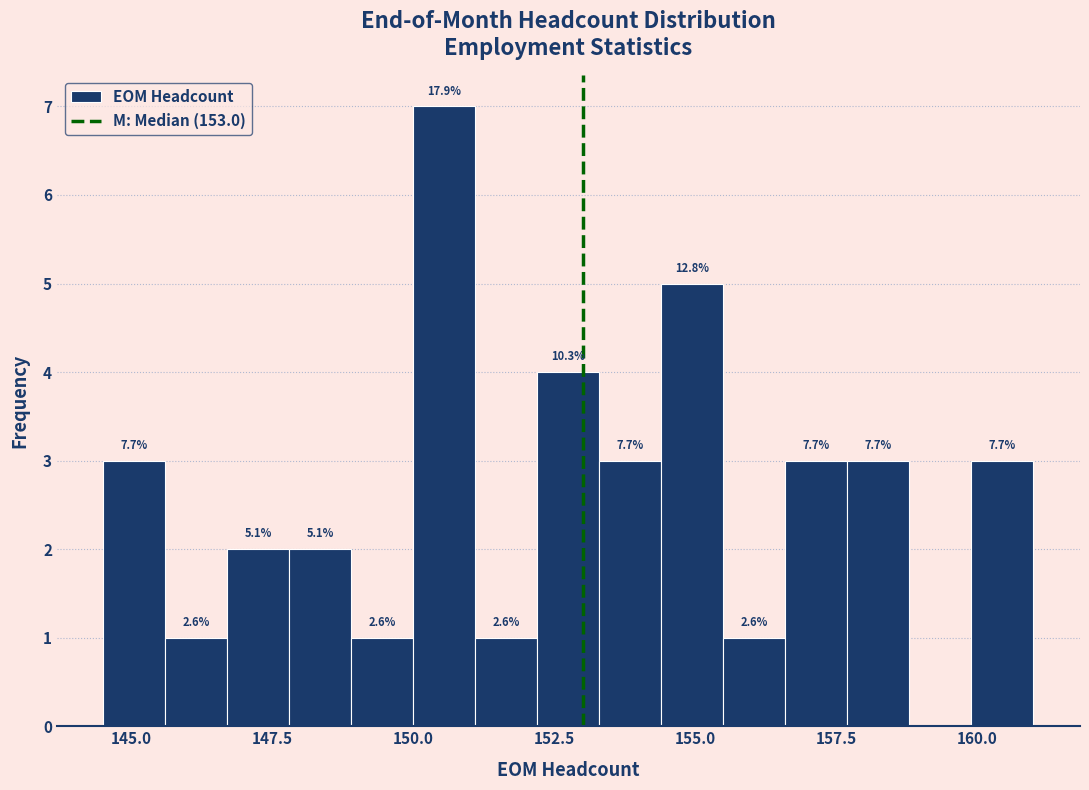

Around what value on the x-axis is the tallest bar? Give the approximate position of its centre, as read against the axis.

150.5